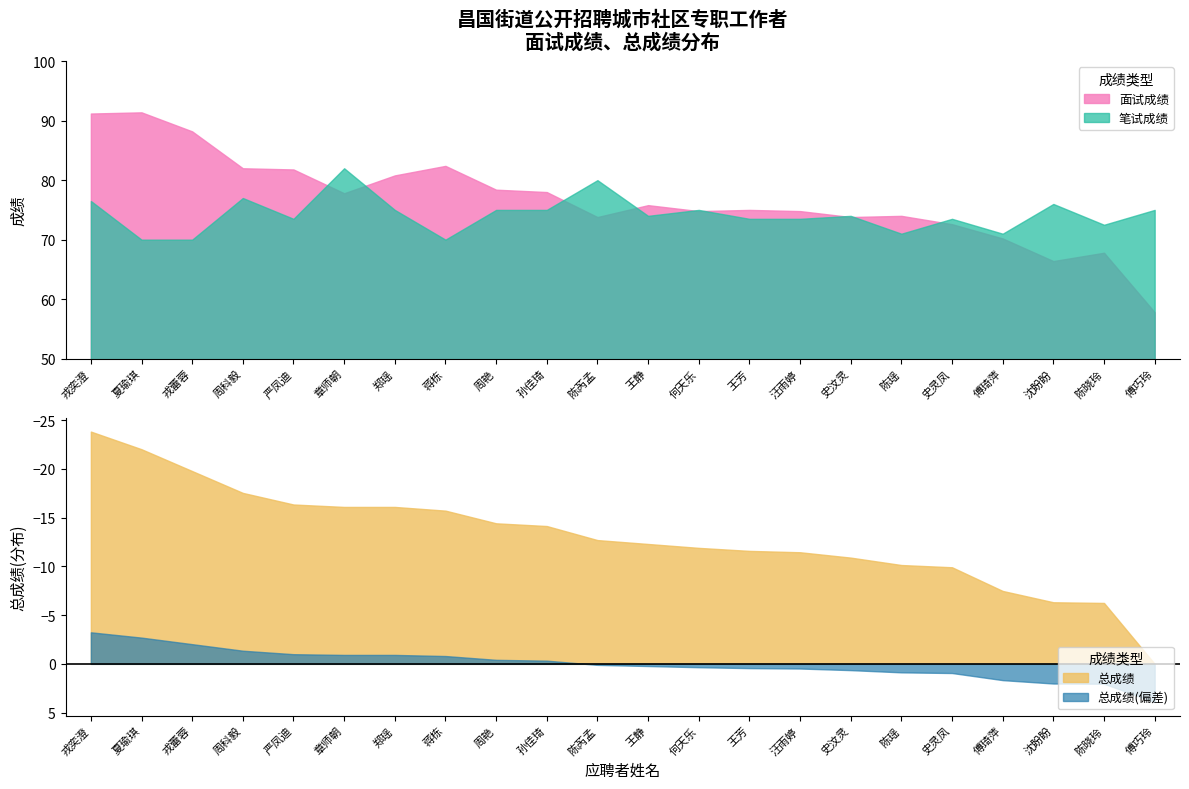

Which series has the widest spread of values?

面试成绩